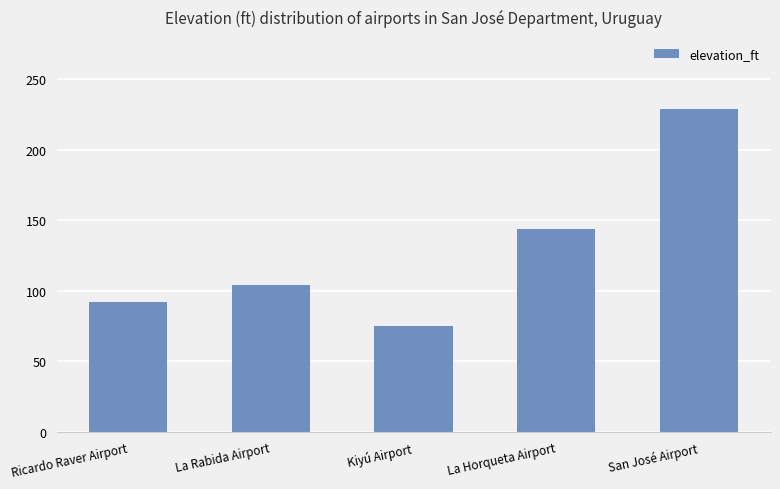

Is it true that the value at San José Airport is 407?

False